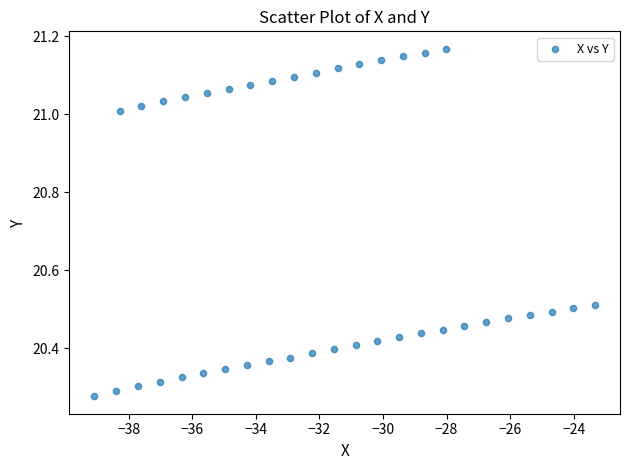

What is the range of Y values (max minus min)?

0.9